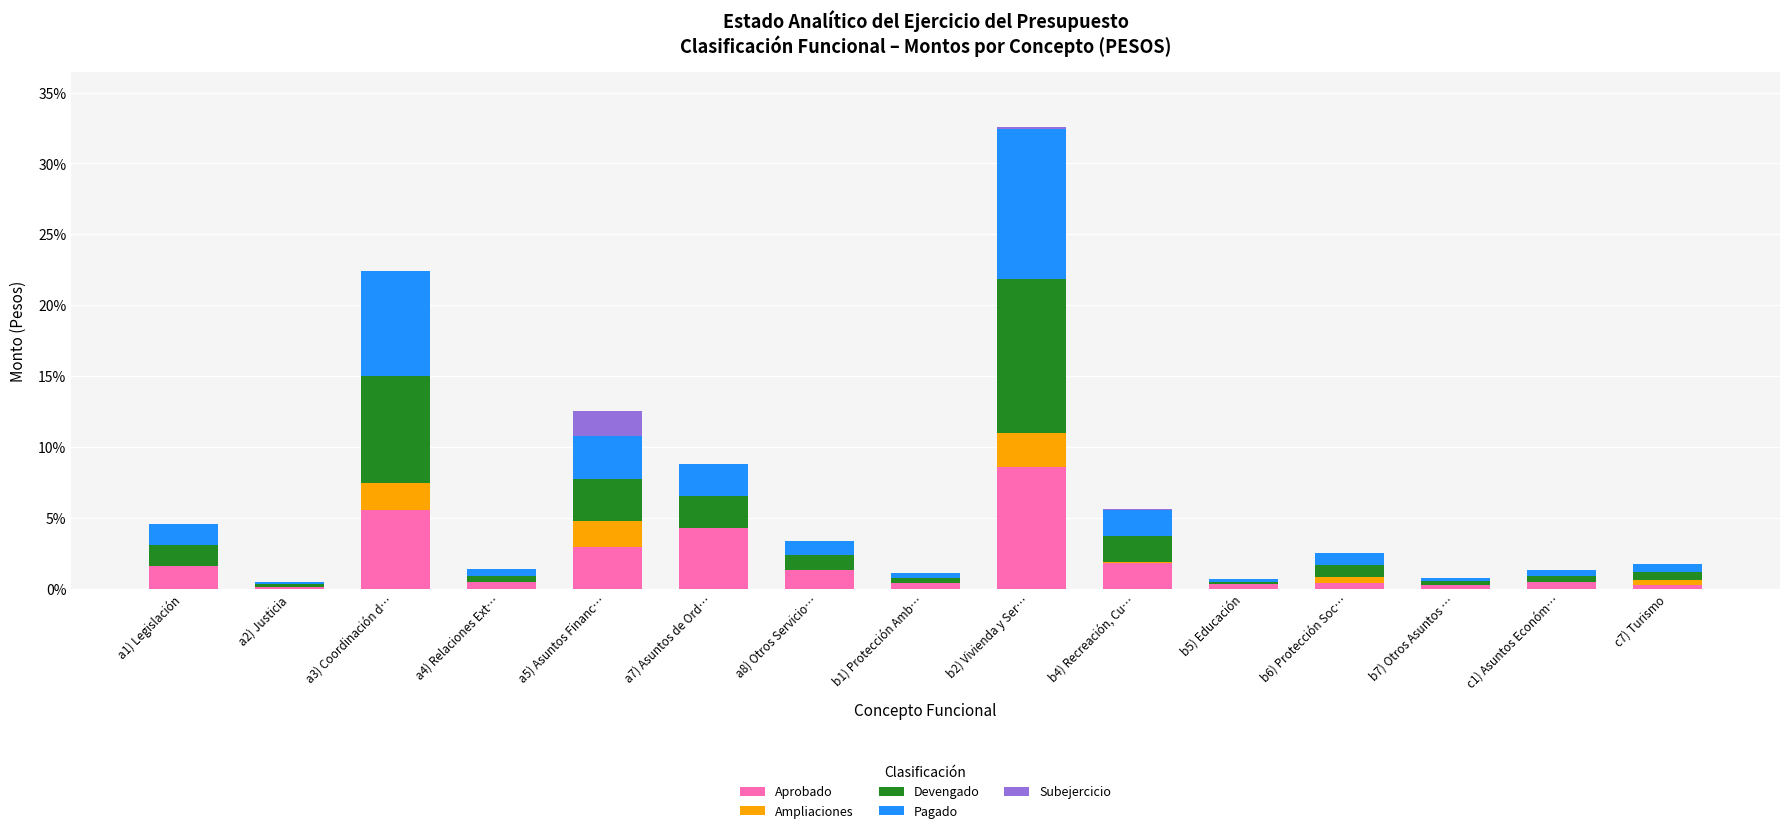

At which category is the sum across all series the highest?

b2) Vivienda y Ser…